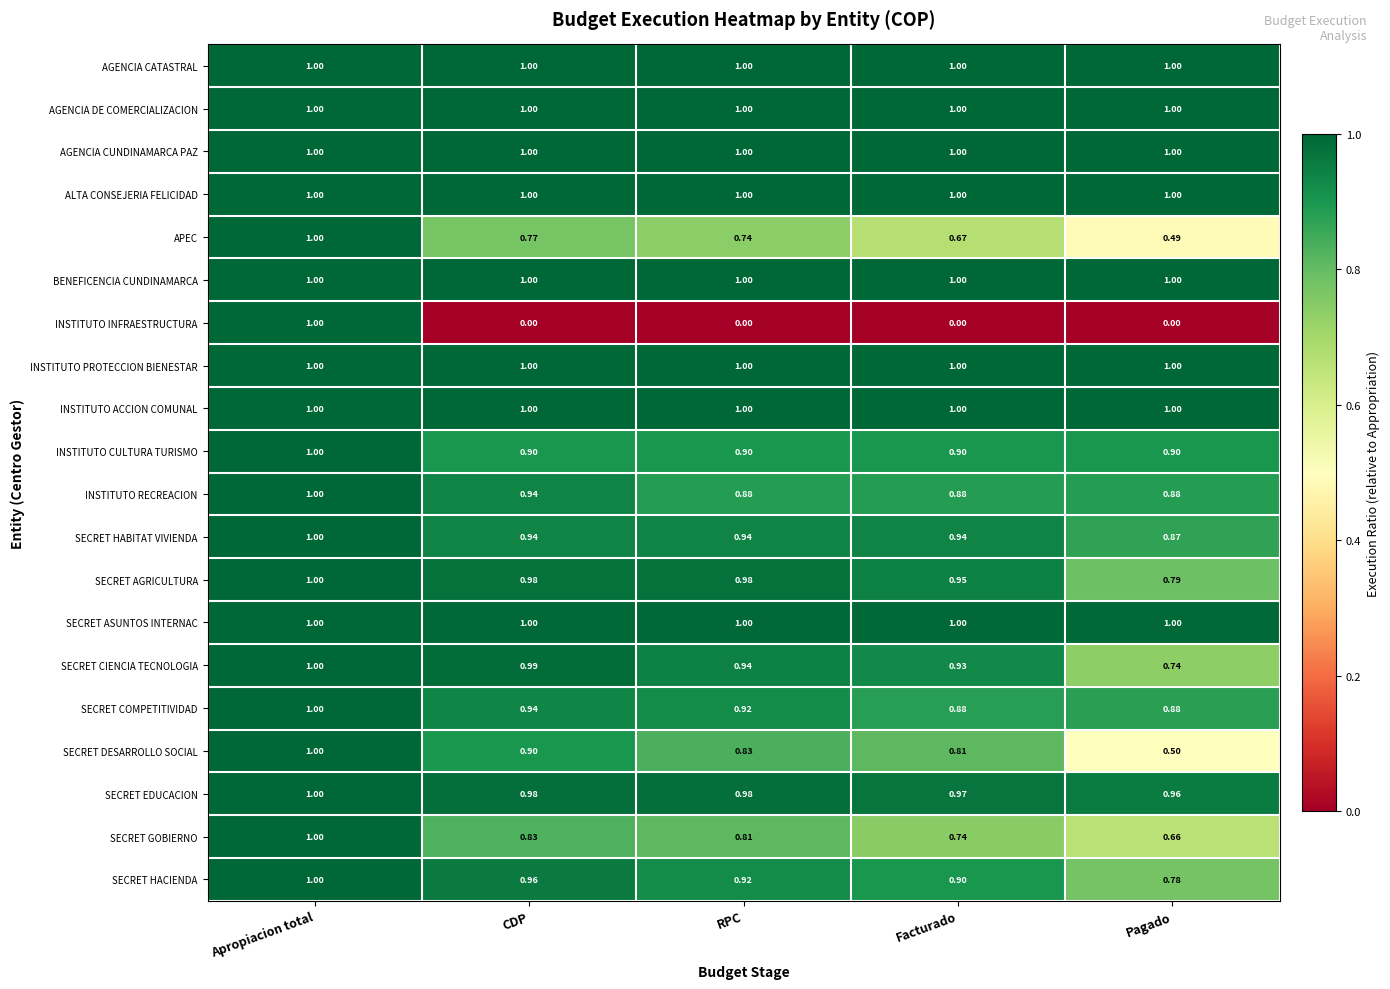

Between Apropiacion total and CDP, which series saw the biggest shift?

INSTITUTO INFRAESTRUCTURA